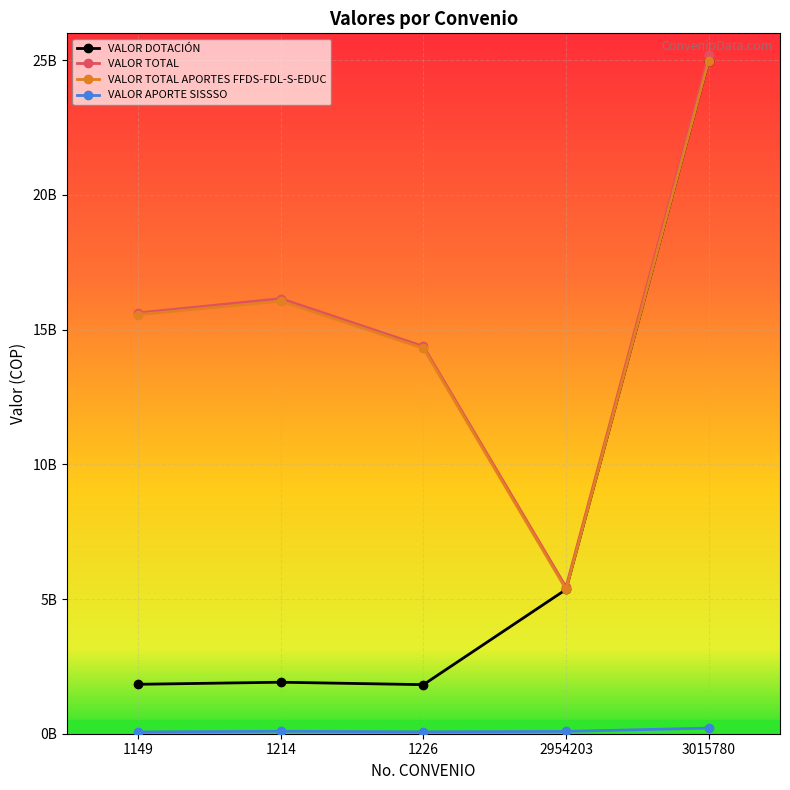

Reading left to right, what are all the values shown in this chart?

VALOR DOTACIÓN: 1149=1.8	1214=1.9	1226=1.8	2954203=5.4	3015780=25.0
VALOR TOTAL: 1149=15.6	1214=16.2	1226=14.4	2954203=5.4	3015780=25.2
VALOR TOTAL APORTES FFDS-FDL-S-EDUC: 1149=15.6	1214=16.1	1226=14.3	2954203=5.4	3015780=25.0
VALOR APORTE SISSSO: 1149=0.1	1214=0.1	1226=0.1	2954203=0.1	3015780=0.2